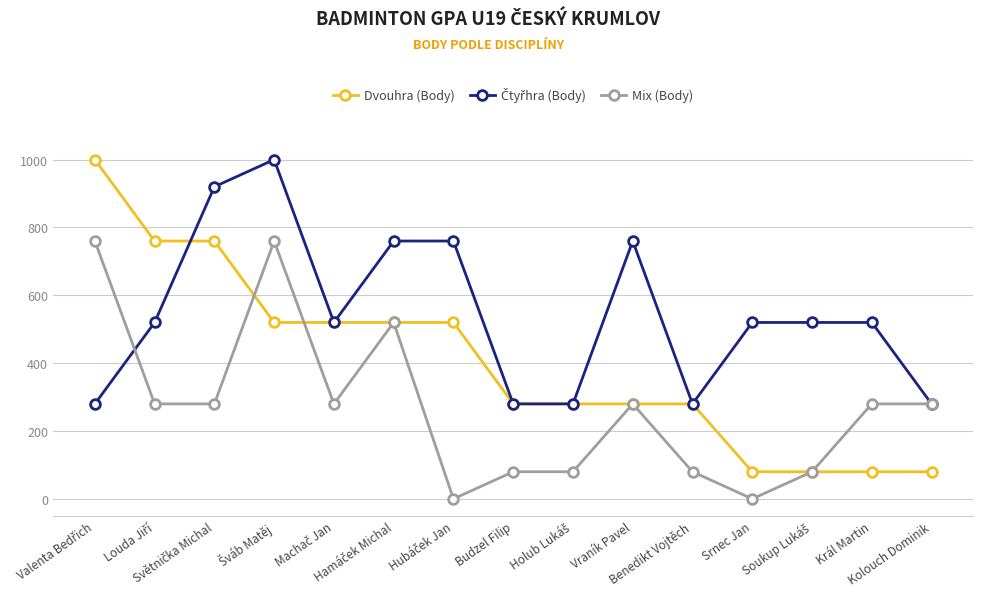

Which series has the largest range (max minus min)?

Dvouhra (Body)